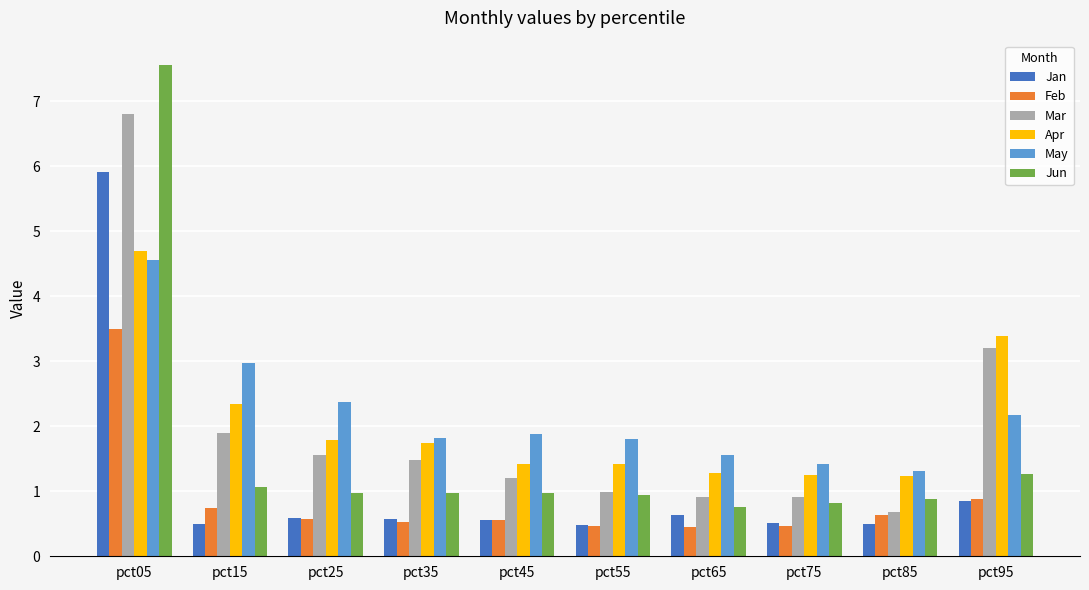

What is the spread (max minus min) of values at pct55?

1.3